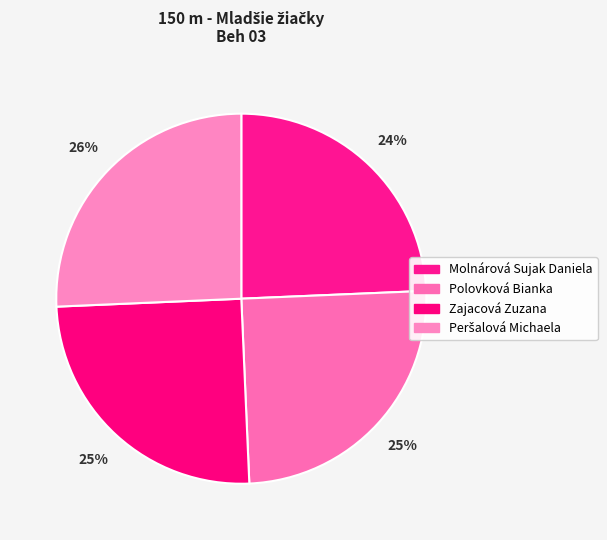

What is the change in value from Molnárová Sujak Daniela to Zajacová Zuzana?

+0.6